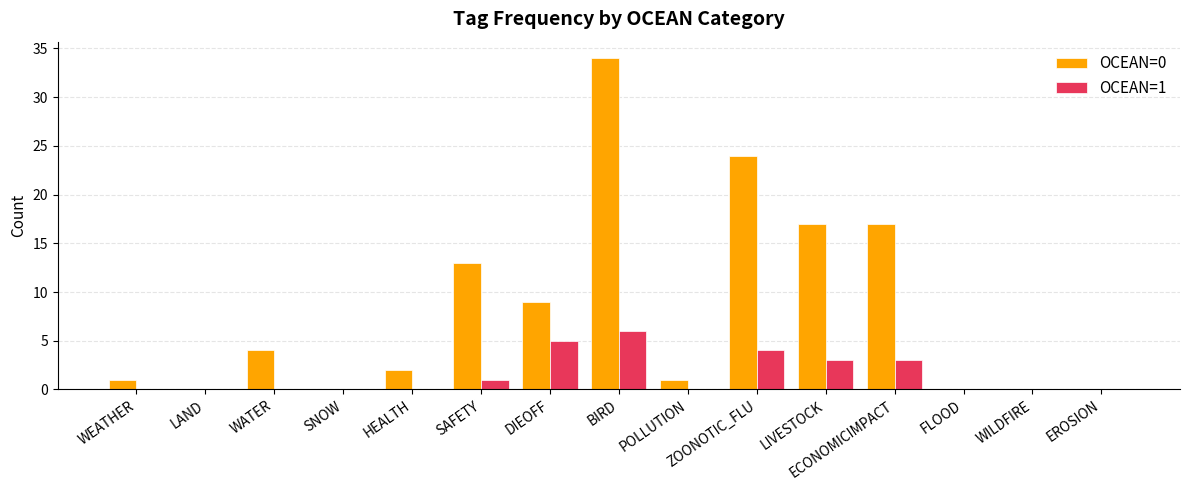

Which category has the highest value in the OCEAN=0 series?

BIRD